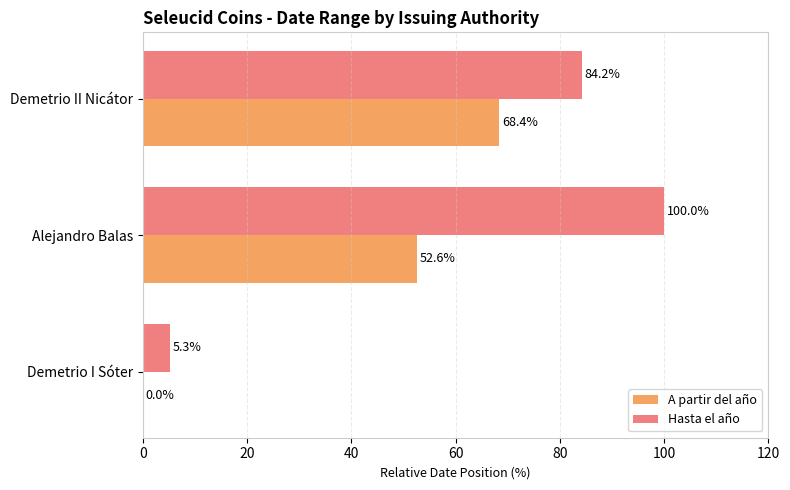

Which series has the largest total across all categories?

Hasta el año